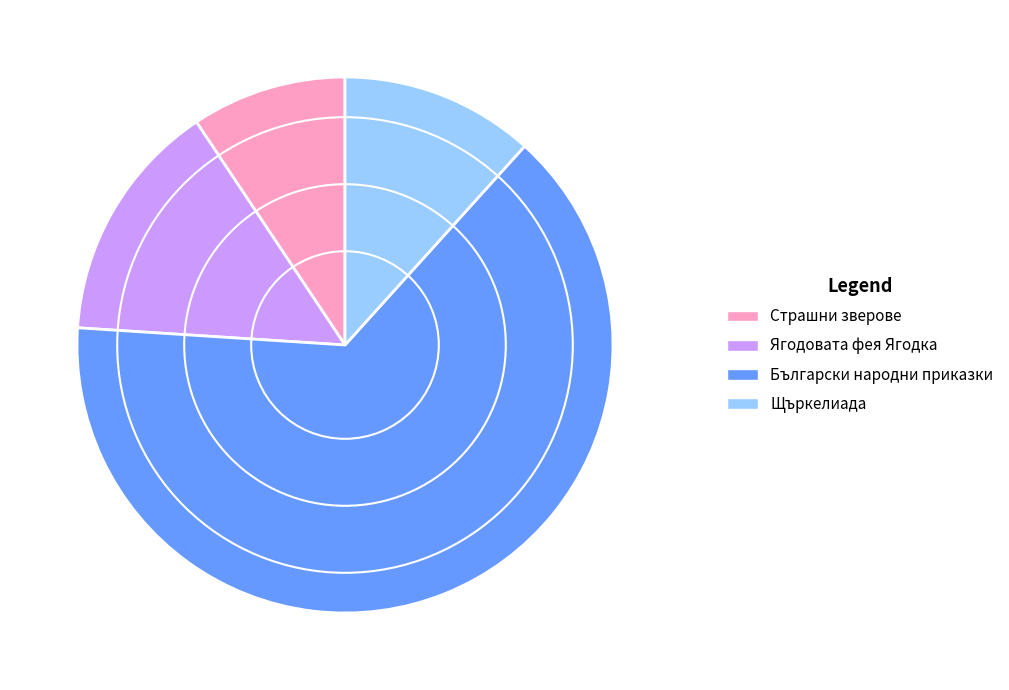

Rank the categories by value from highest to lowest.

Български народни приказки, Ягодовата фея Ягодка, Щъркелиада, Страшни зверове